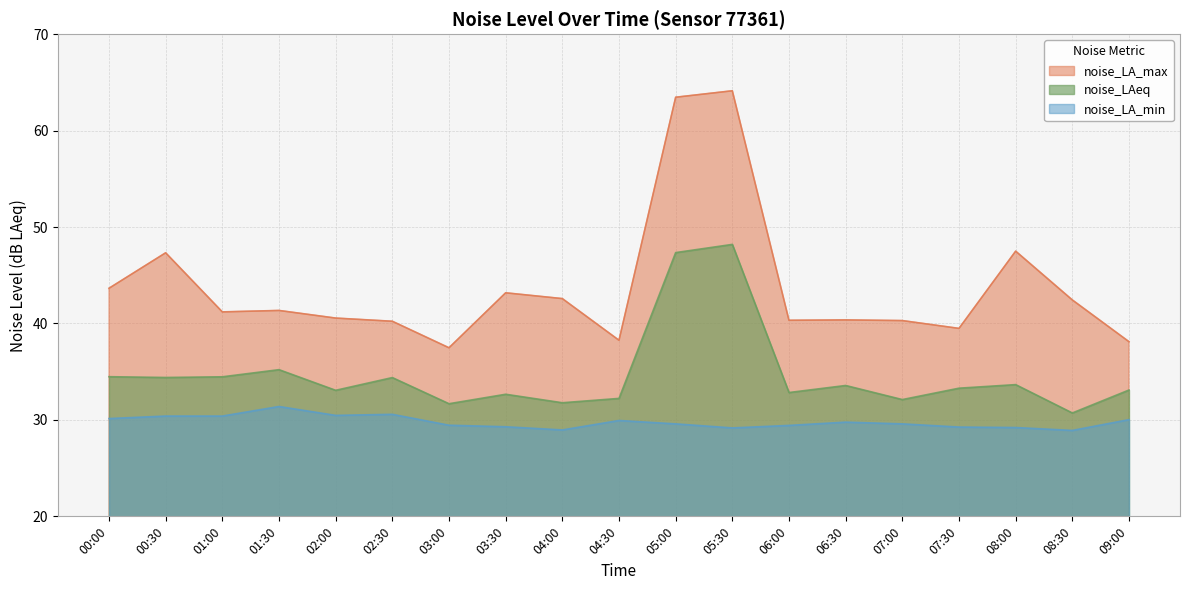

At how many categories does at least one series exceed 59?

2